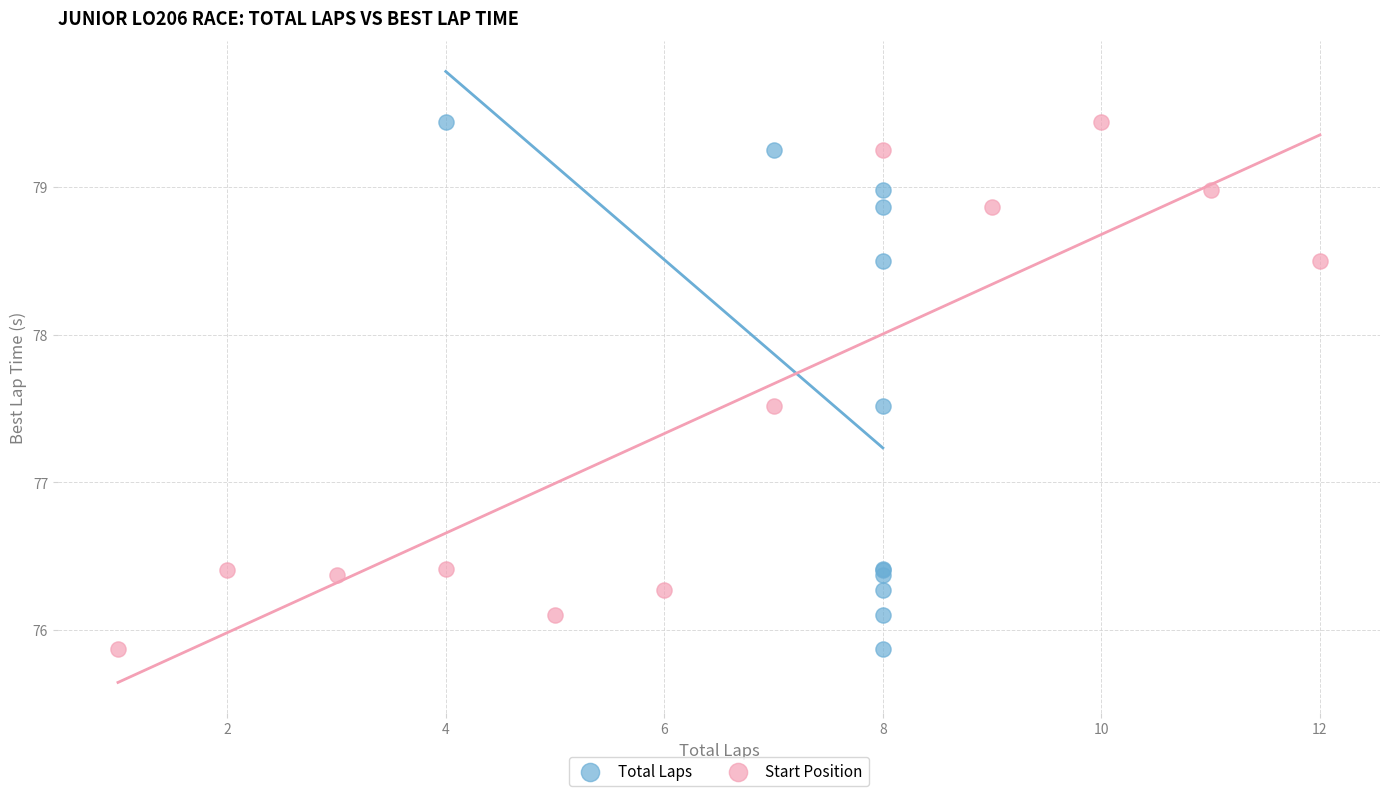

What are all the series names shown in the legend?

Total Laps, Start Position